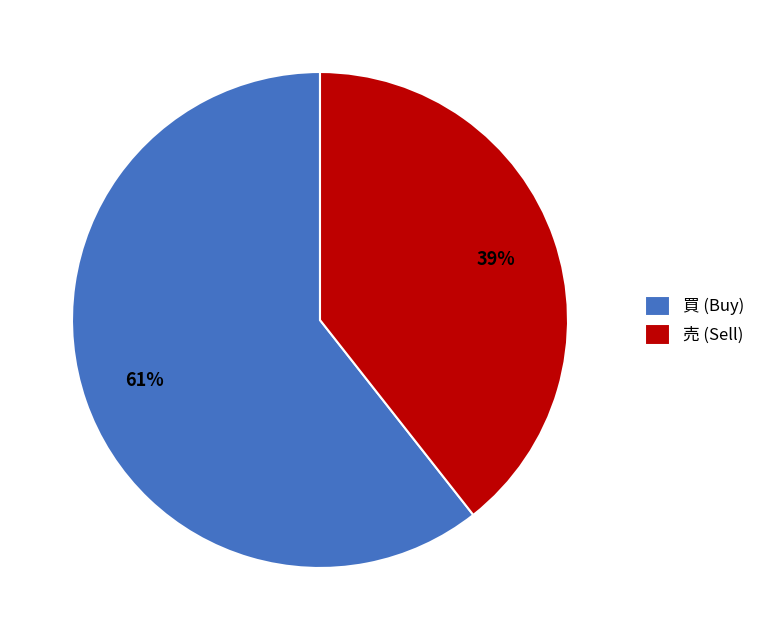

Combined, do 売 (Sell) and 買 (Buy) account for over 50%?

Yes